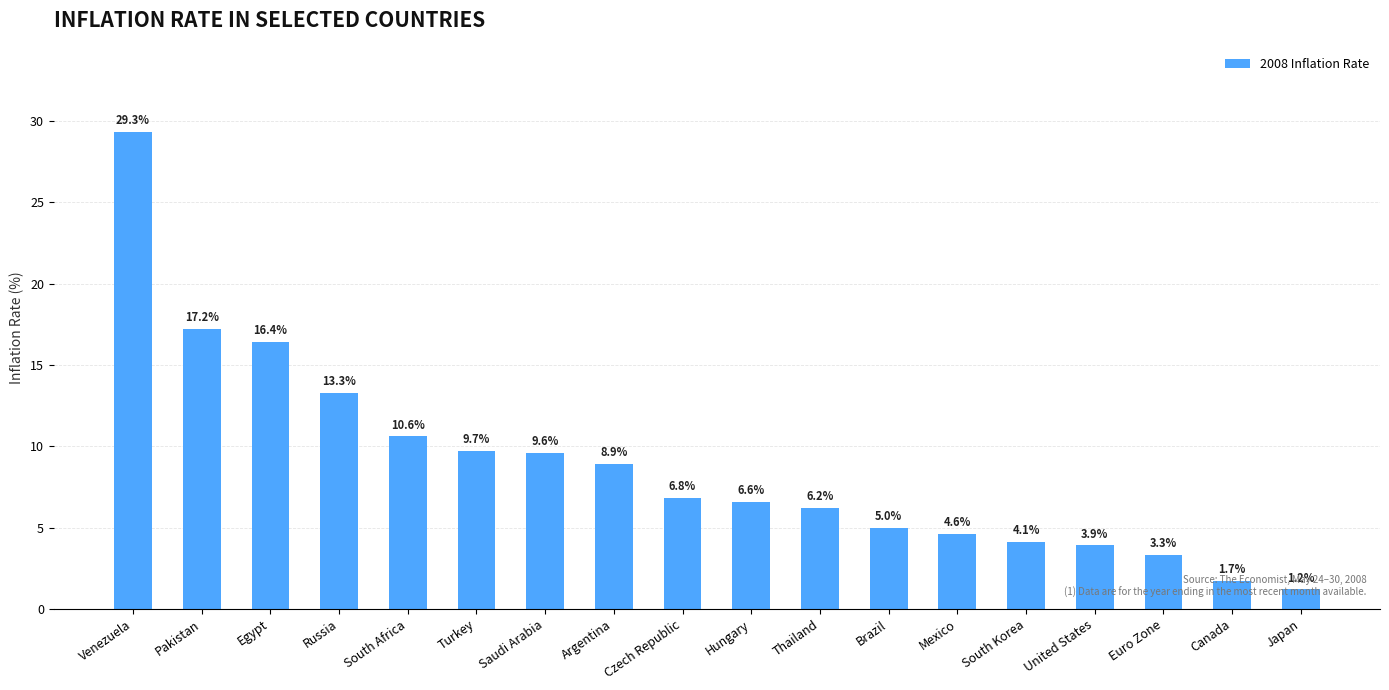

What is the difference between the values at United States and Mexico?

0.7